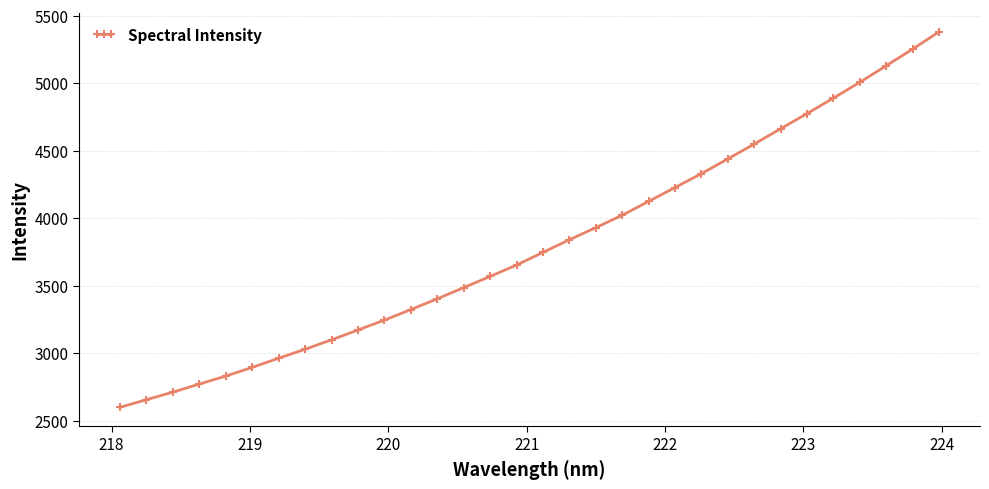

How many categories are shown in the chart?

32